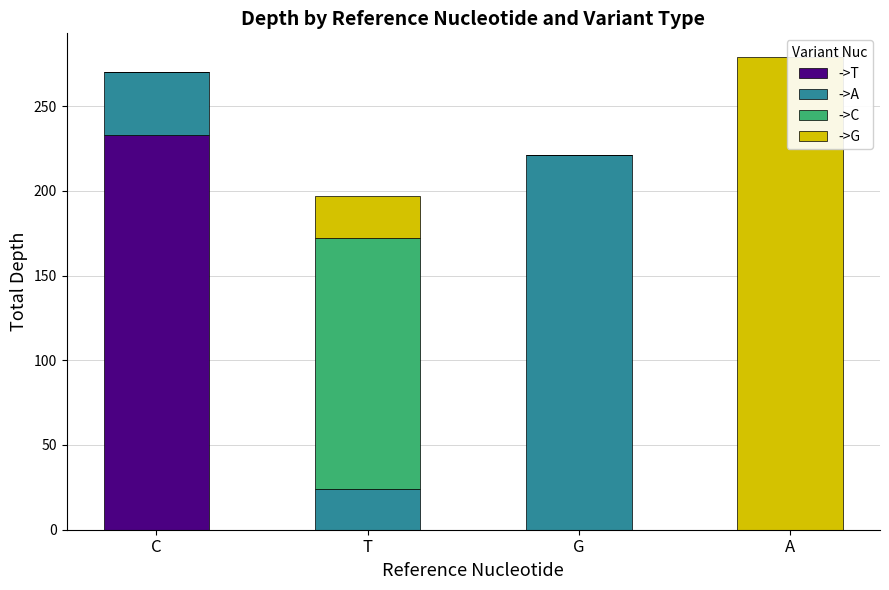

What is the difference between the ->G values at C and A?

279